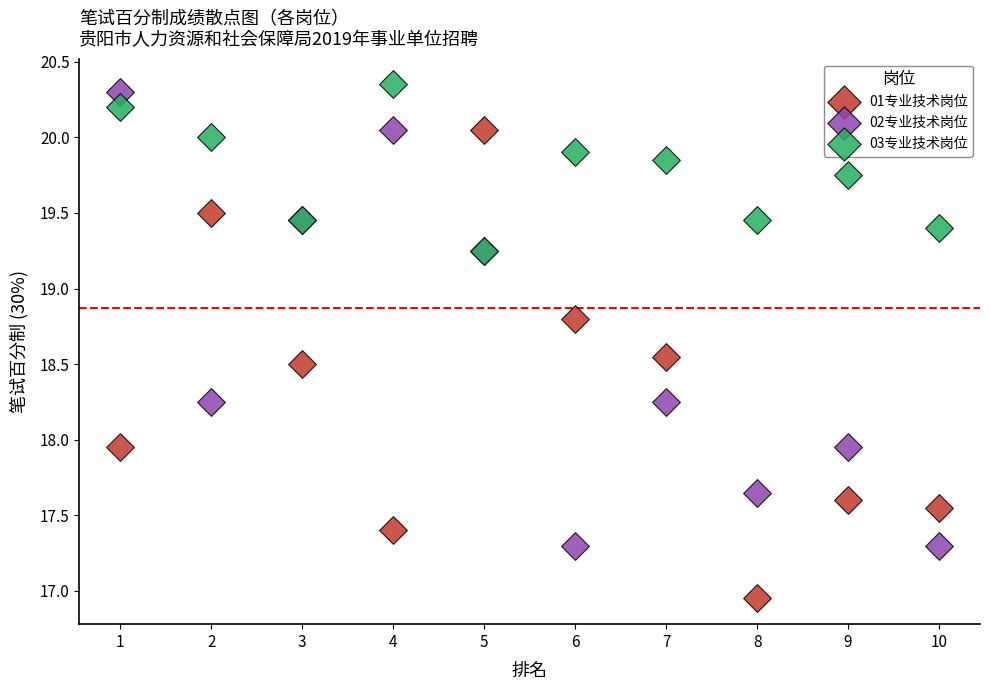

Which series reaches the maximum Y coordinate?

03专业技术岗位